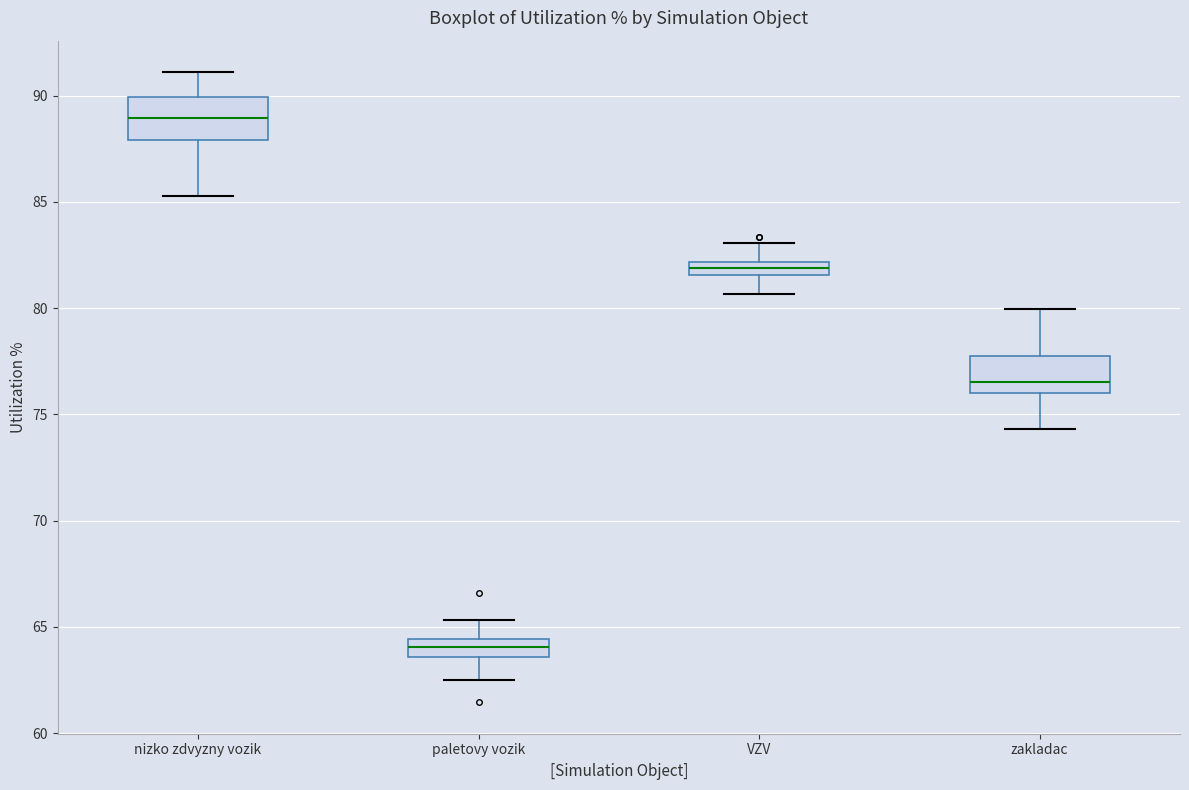

Which box's median line is the highest?

nizko zdvyzny vozik